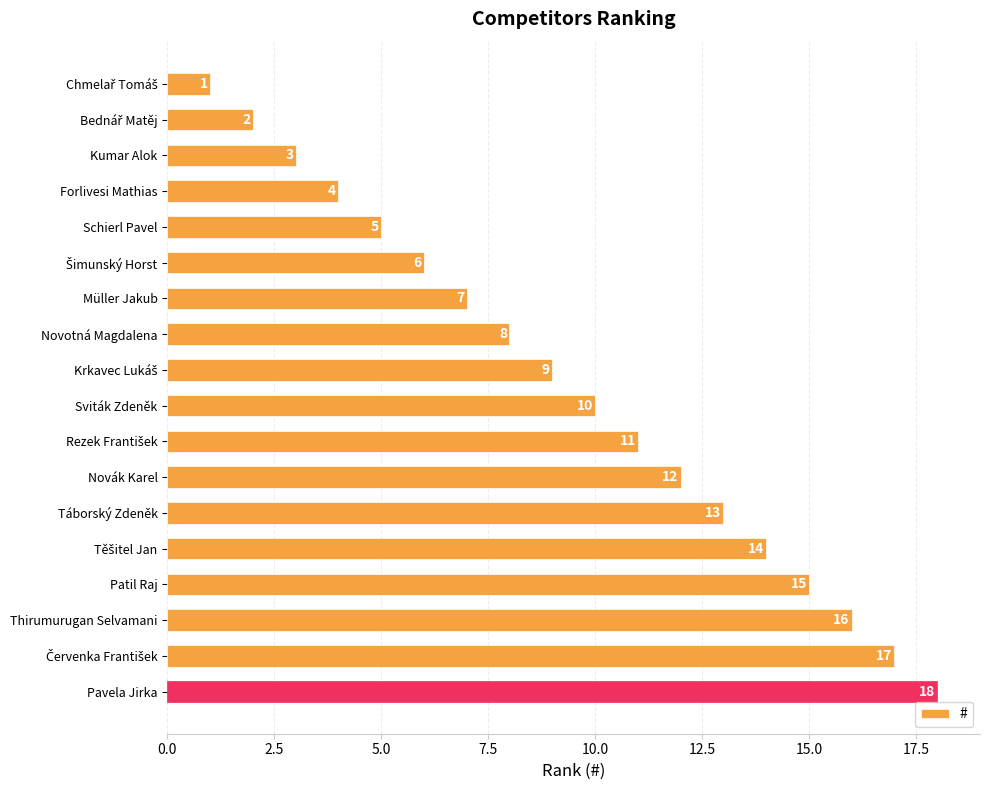

What is the label of the 1st bar from the bottom?

Pavela Jirka